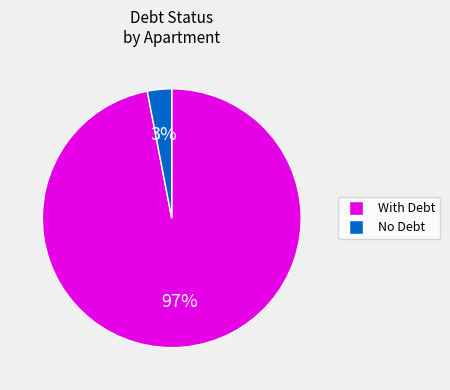

To the nearest percent, what is the average slice percentage?

50%